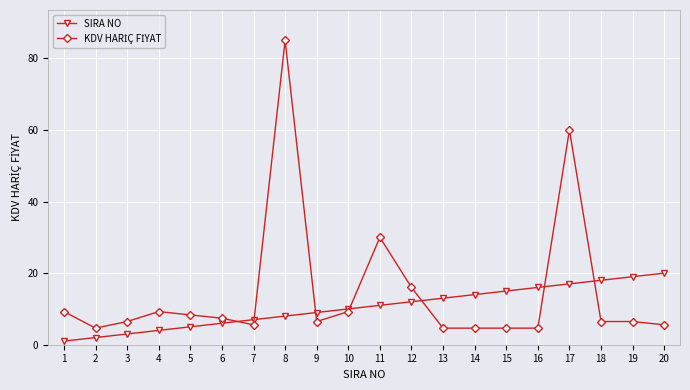

What is the spread (max minus min) of values at 6?

1.4